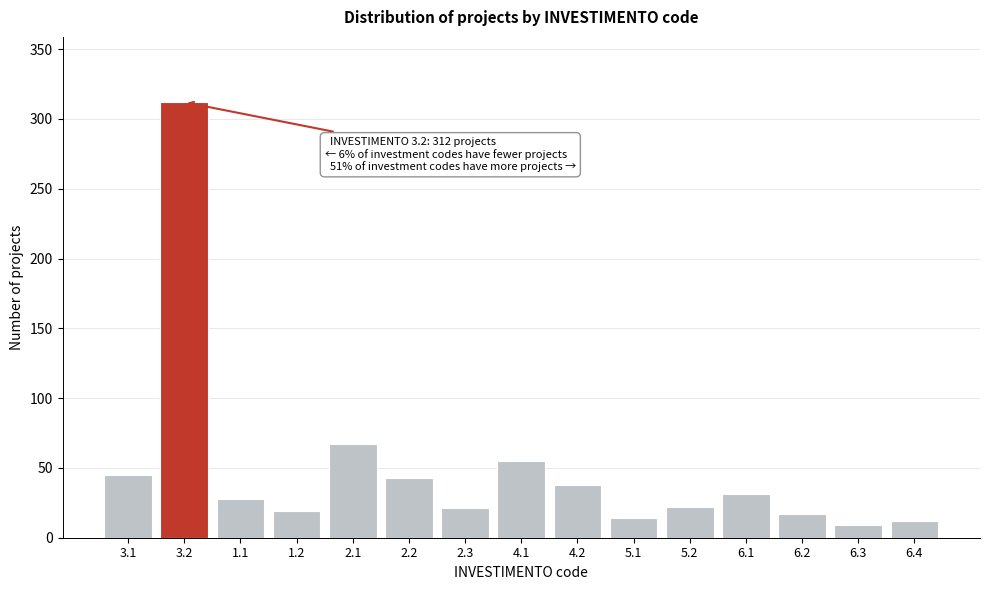

Which has a higher value, 5.2 or 6.3?

5.2